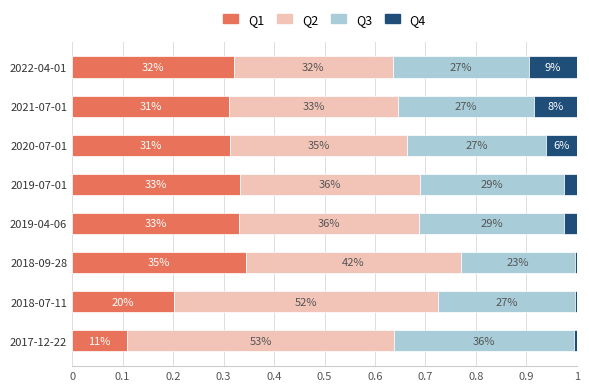

Reading right to left, extract all data points from this chart.

one_cell: 0.3	0.3	0.3	0.3	0.3	0.3	0.2	0.1
under_twenty_cells: 0.3	0.3	0.3	0.4	0.4	0.4	0.5	0.5
under_hundred_cells: 0.3	0.3	0.3	0.3	0.3	0.2	0.3	0.4
under_thousand_cells: 0.1	0.1	0.1	0.0	0.0	0.0	0.0	0.0